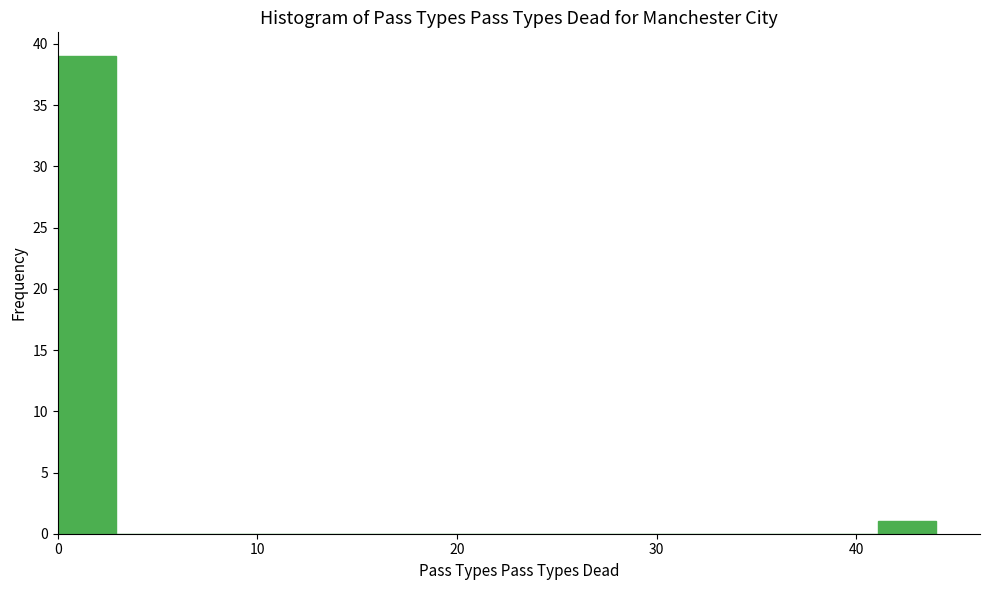

Read against the x-axis, roughly where is the centre of the tallest bar?

1